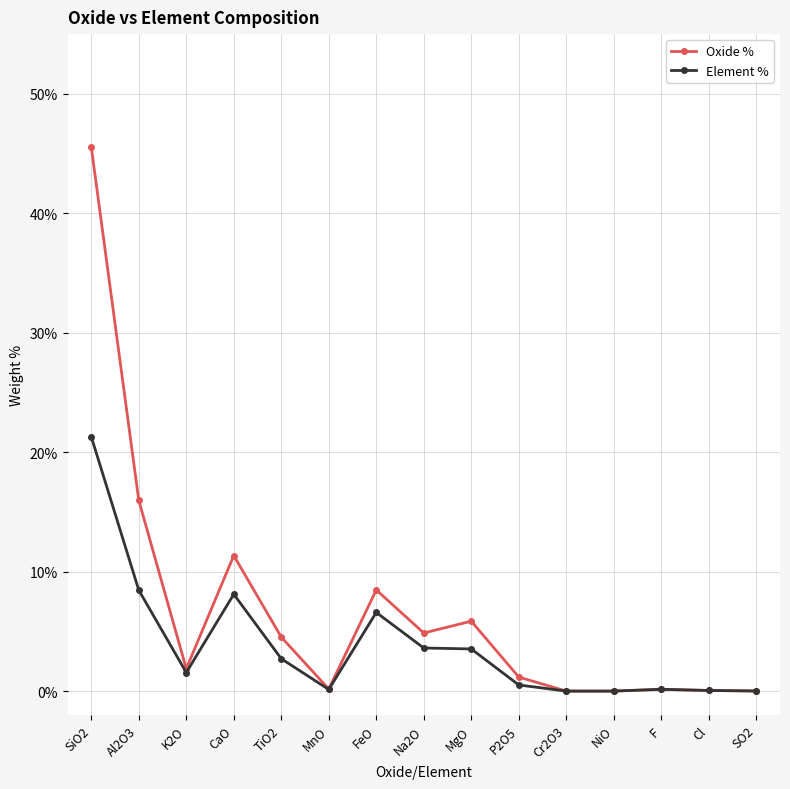

How many lines are shown in the chart?

2